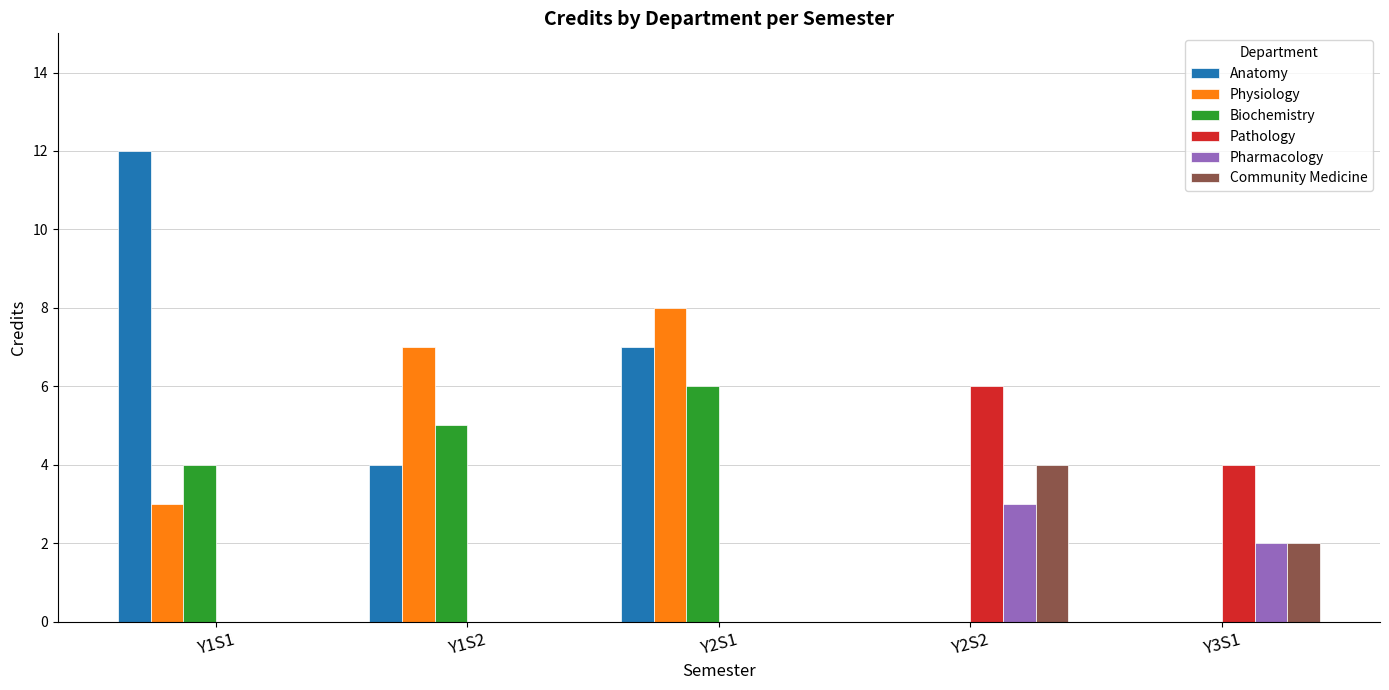

Reading left to right, transcribe all the data shown in this chart.

Anatomy: 12	4	7	0	0
Physiology: 3	7	8	0	0
Biochemistry: 4	5	6	0	0
Pathology: 0	0	0	6	4
Pharmacology: 0	0	0	3	2
Community Medicine: 0	0	0	4	2